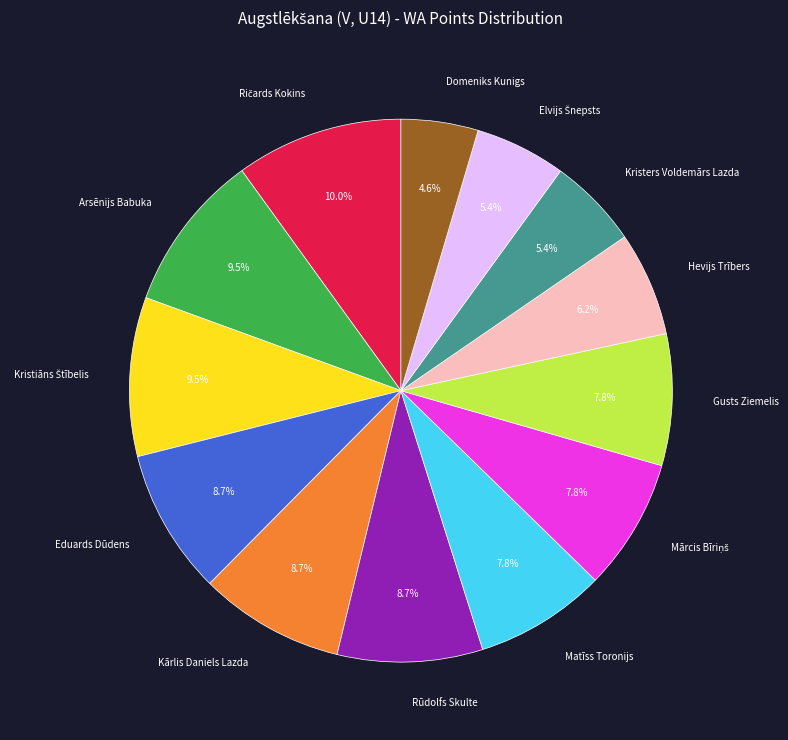

How many slices are in this pie chart?

13